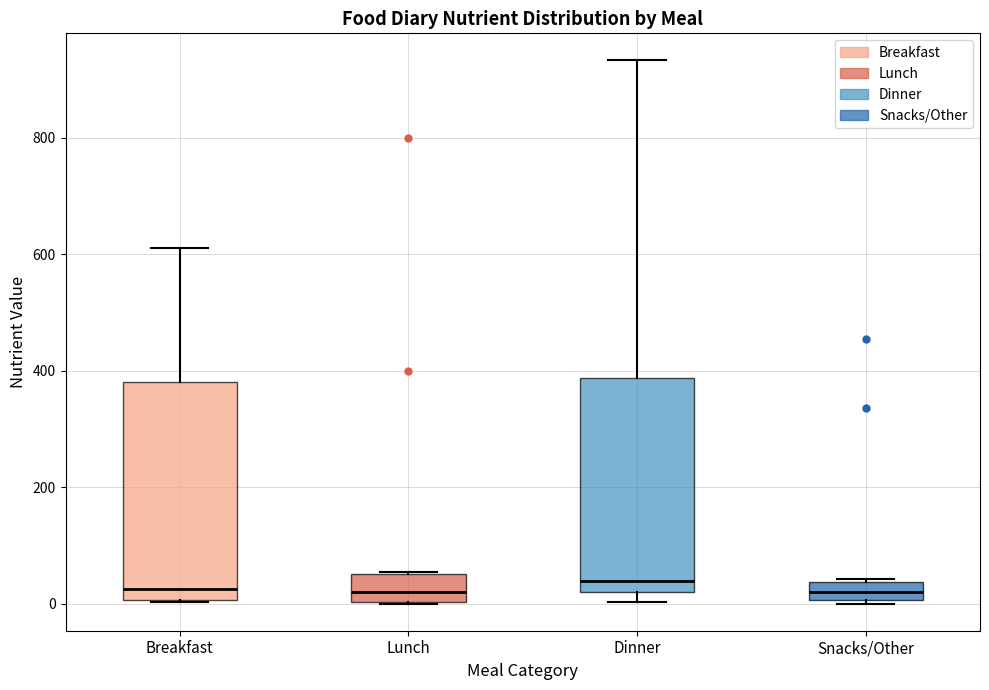

Where does the median line of the box for Lunch sit on the y-axis? The values are not printed on the chart, so give them approximately, as read against the axis.

20